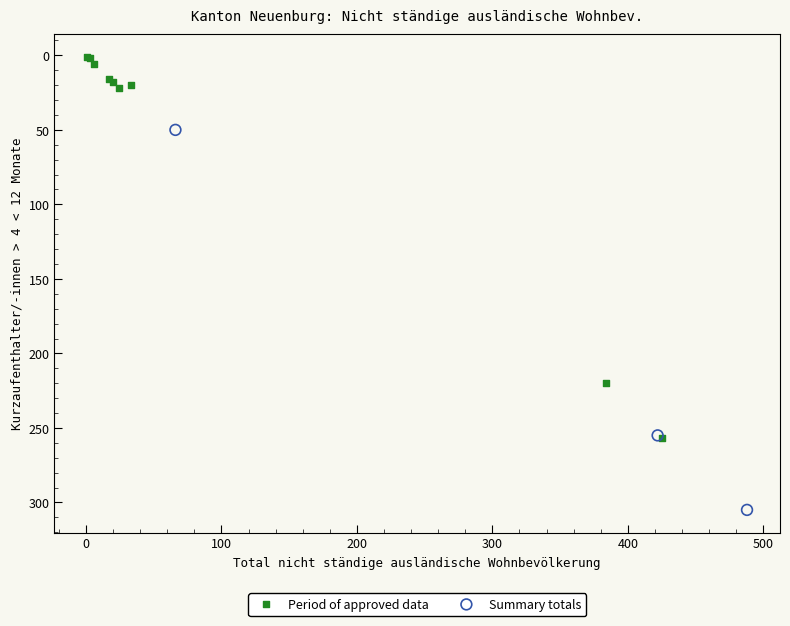

What are all the series names shown in the legend?

Period of approved data, Summary totals